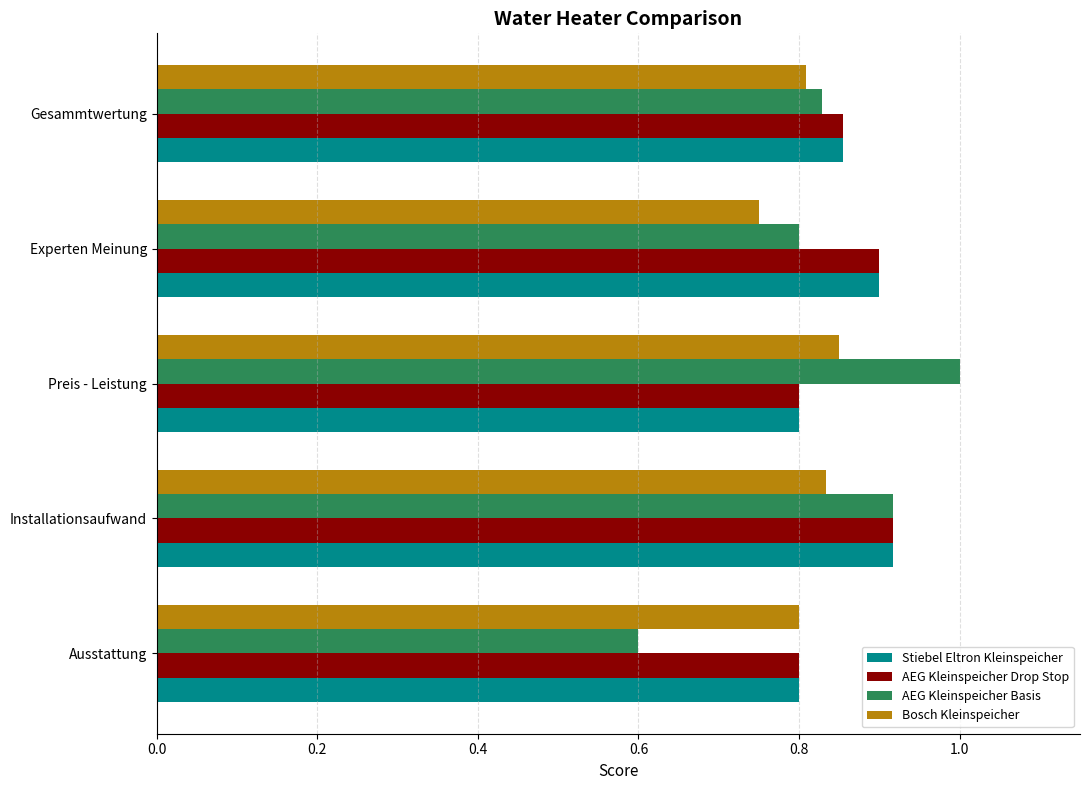

What is the difference between the maximum and minimum values in the AEG Kleinspeicher Basis series?

0.4